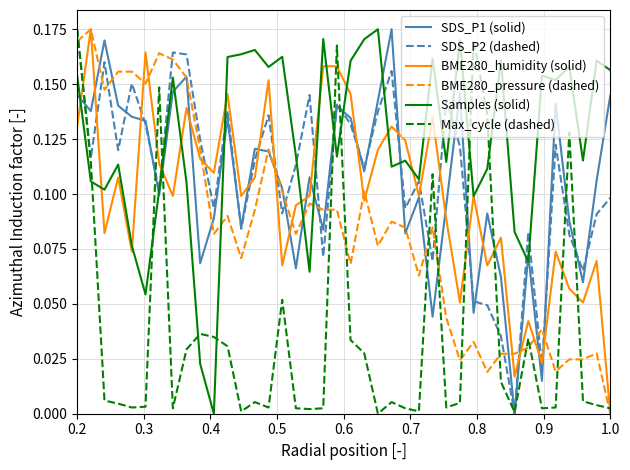

How many lines are shown in the chart?

6